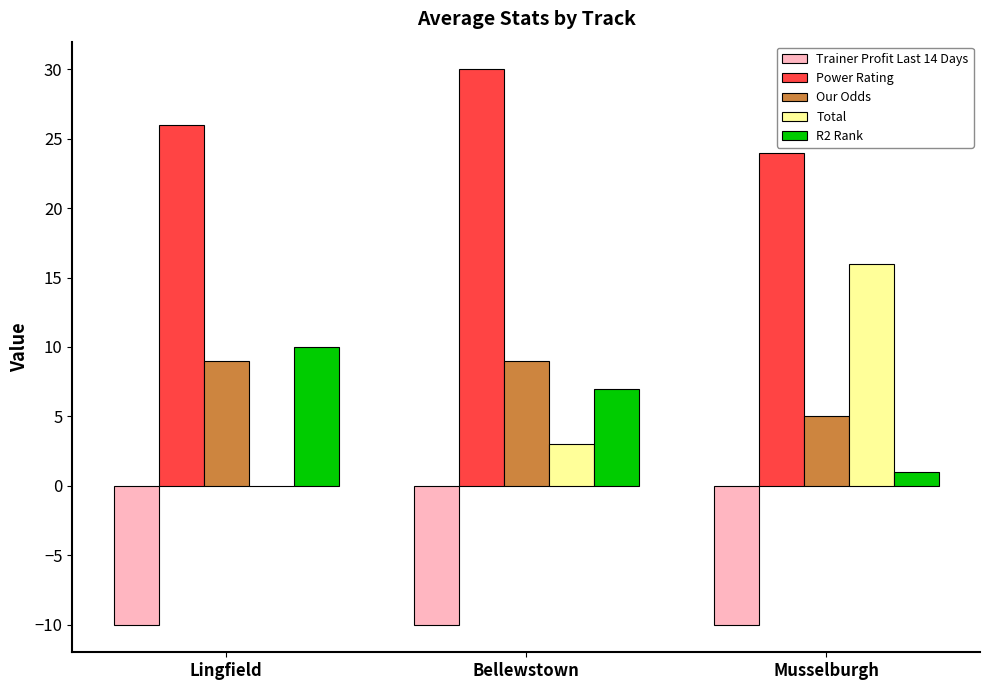

Does the chart contain stacked bars?

No